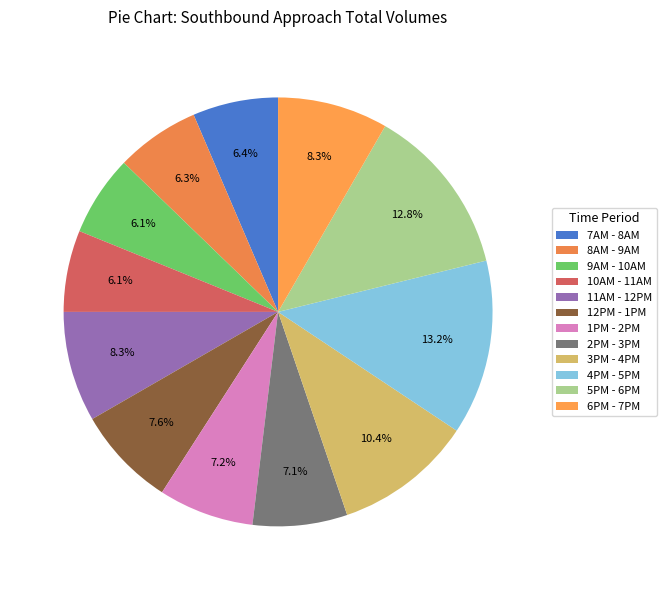

How many segments does this pie chart have?

12